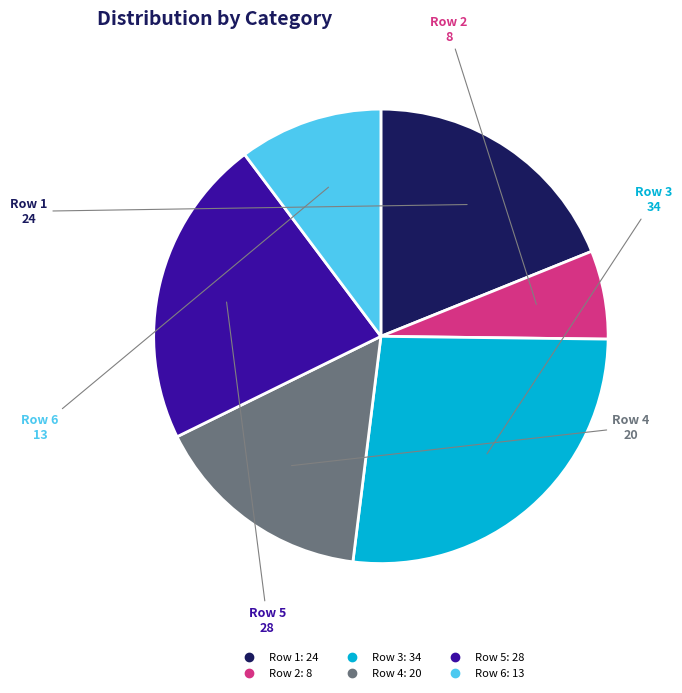

Between Row 6 and Row 5, which is larger?

Row 5